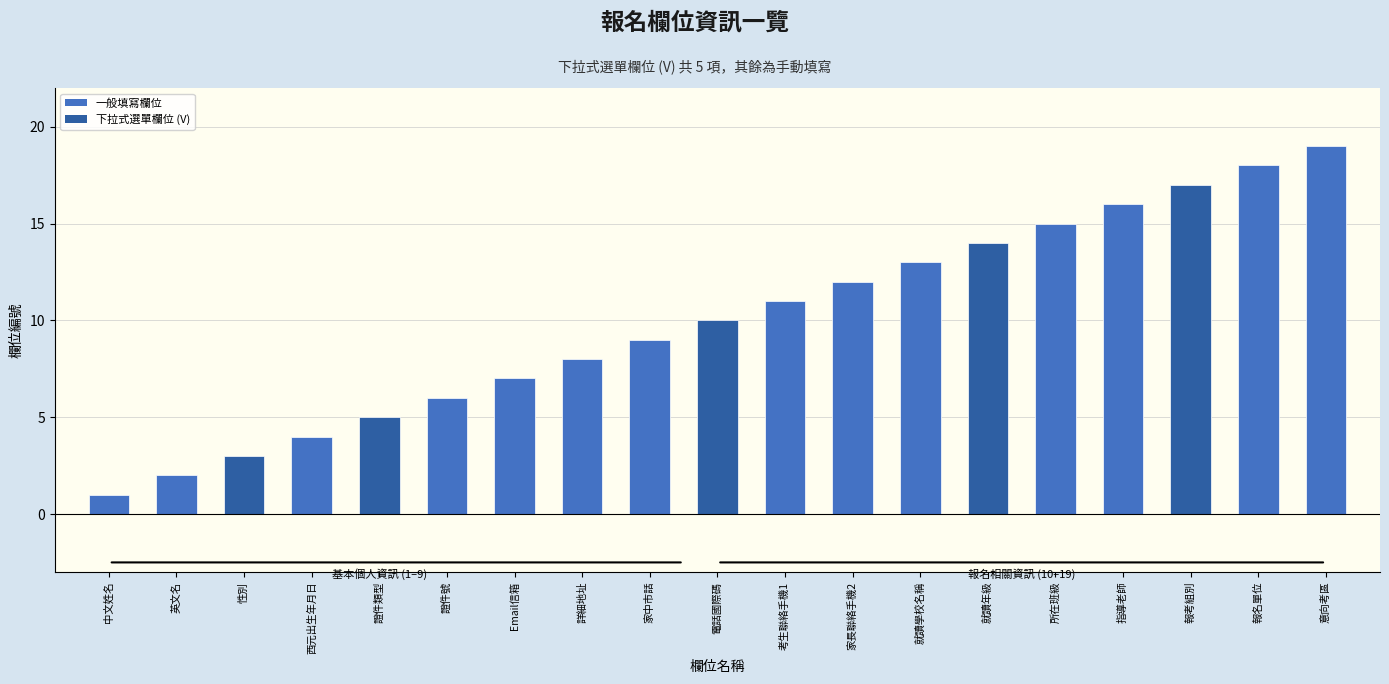

How many bars are there in total?

19